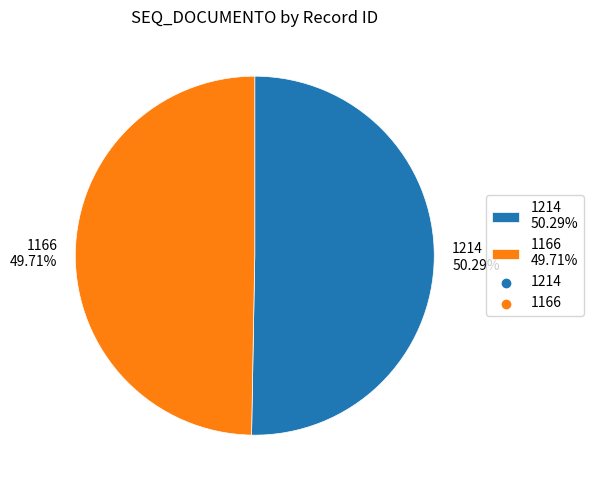

Is 1214 the majority of the pie?

Yes